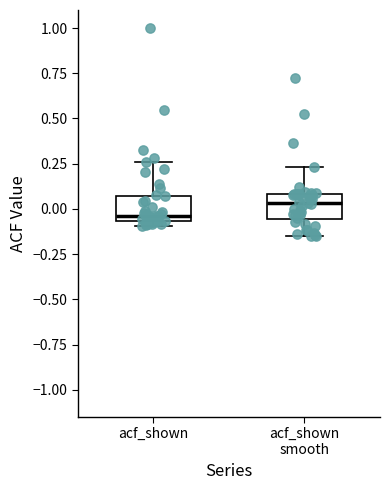

Where is the lower edge of the box for acf_shown smooth on the y-axis? The values are not printed on the chart, so give them approximately, as read against the axis.

-0.05